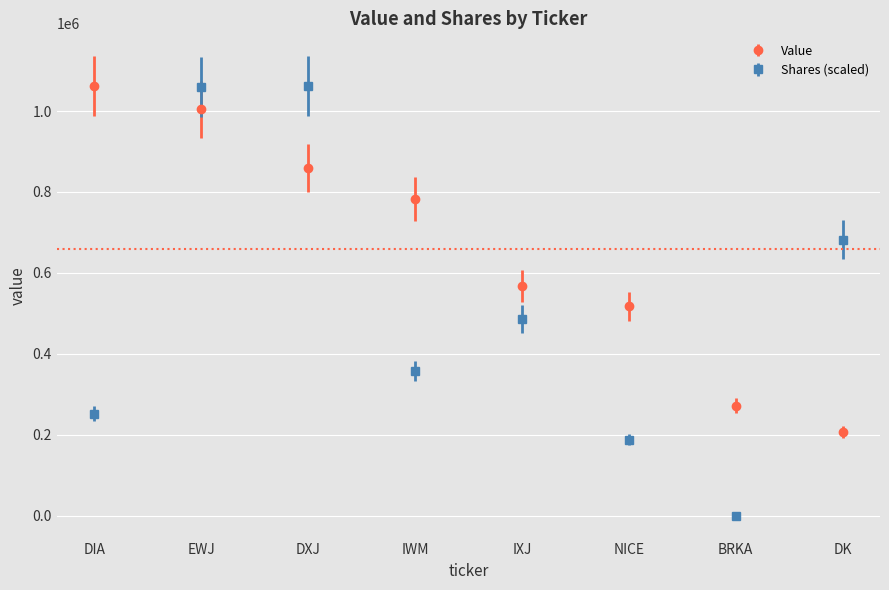

At DIA, list the series in order from smallest to largest.

Shares (scaled), Value